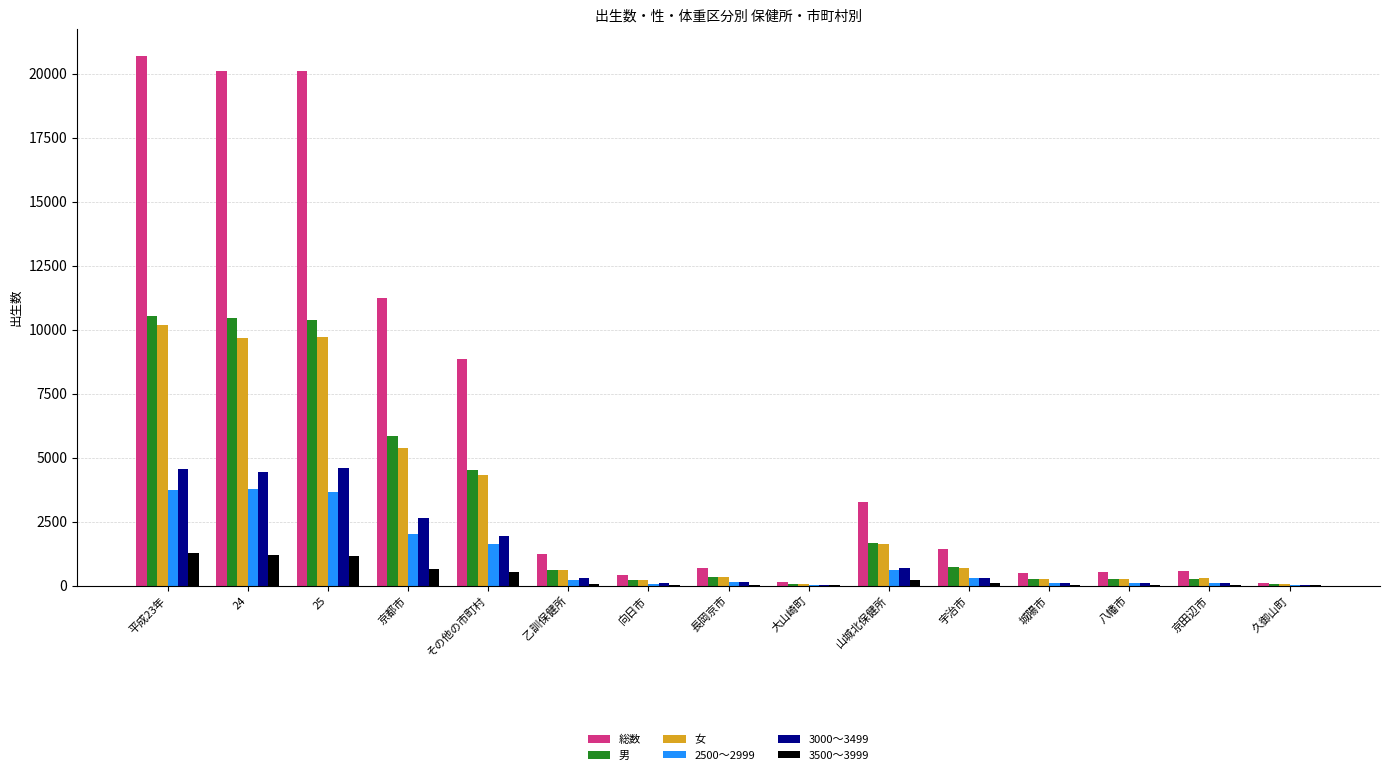

What is the maximum value shown in the chart?

20707